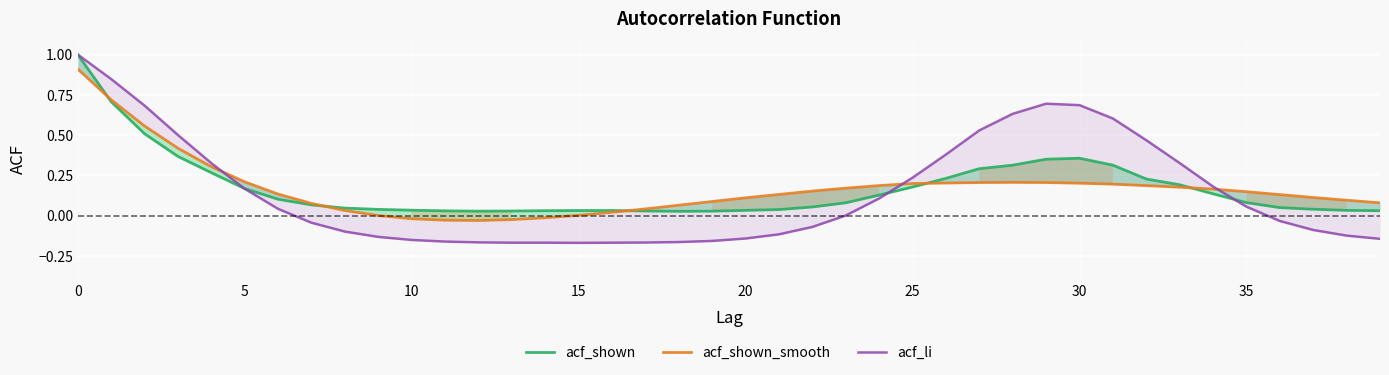

True or false: acf_shown has more than 1 interior local peaks.

False